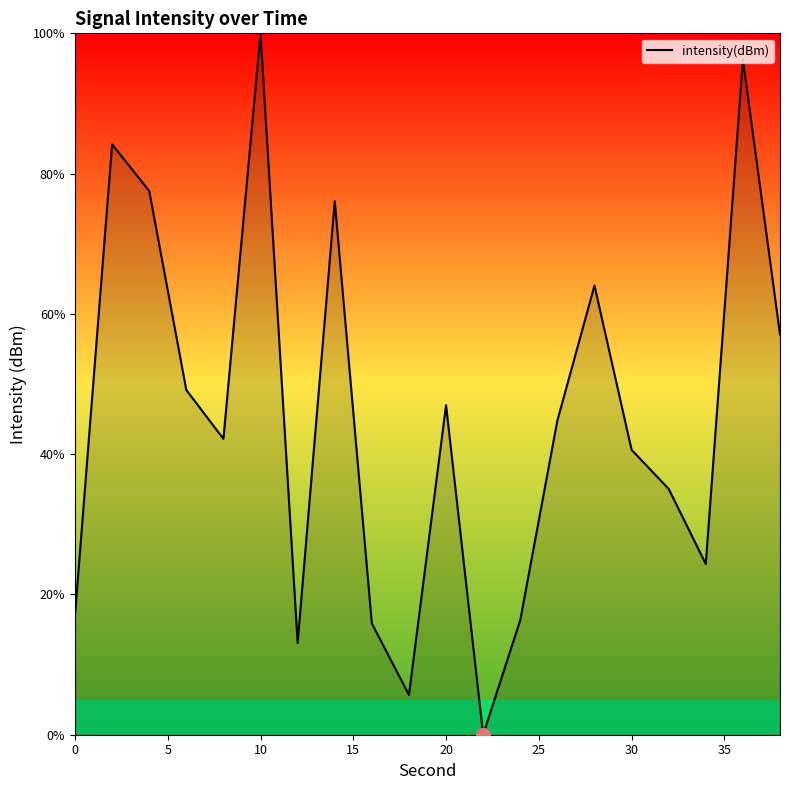

What is the greatest value displayed?

100.0